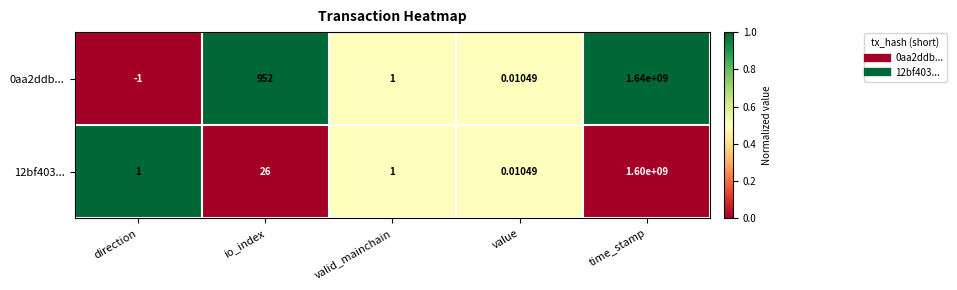

Which label corresponds to the smallest value in the chart?

direction